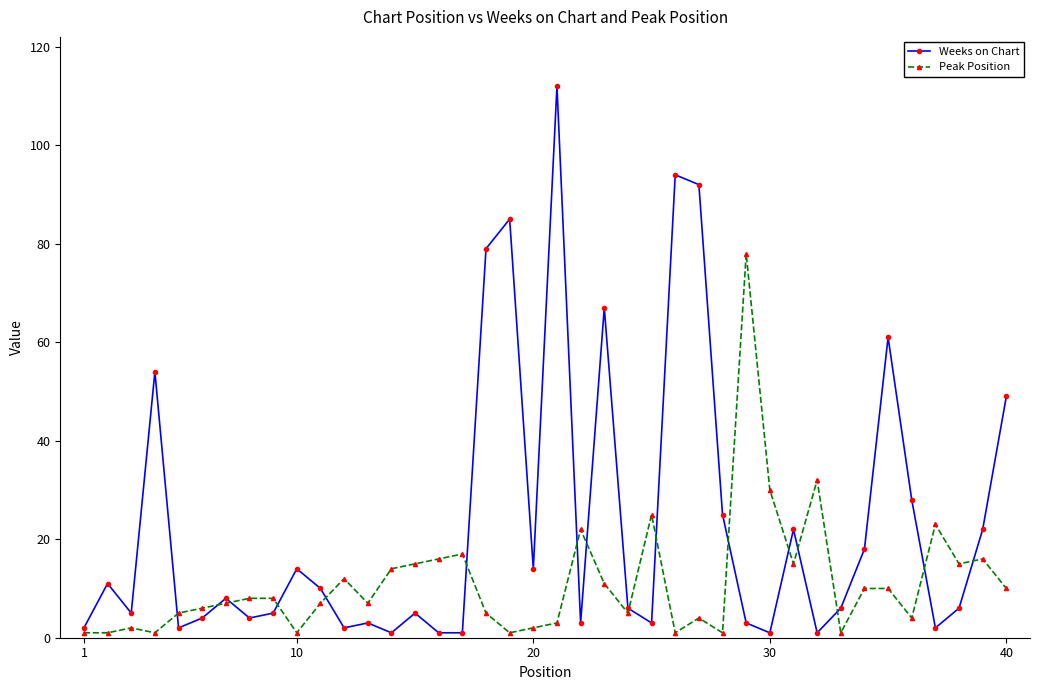

Which series has the largest total across all categories?

Weeks on Chart